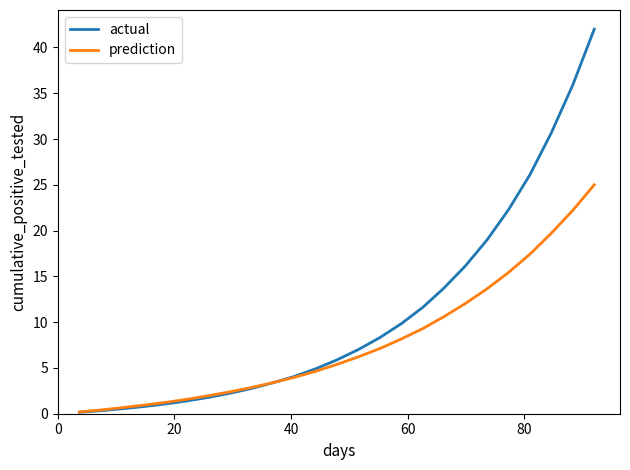

Which series has the largest total across all categories?

actual